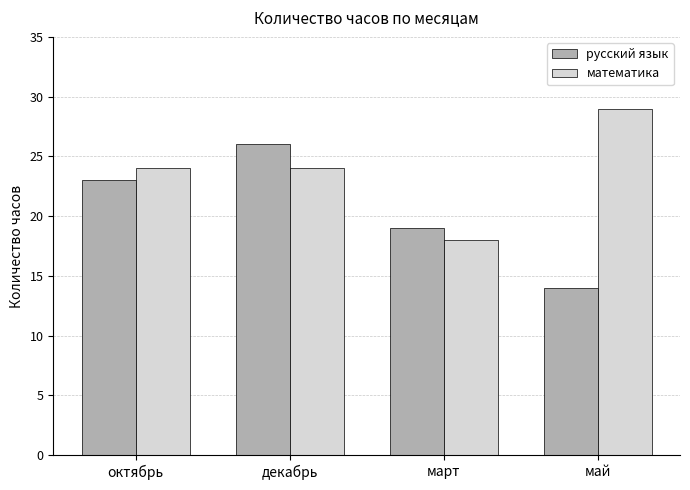

List the series in order of their overall mean, highest first.

математика, русский язык